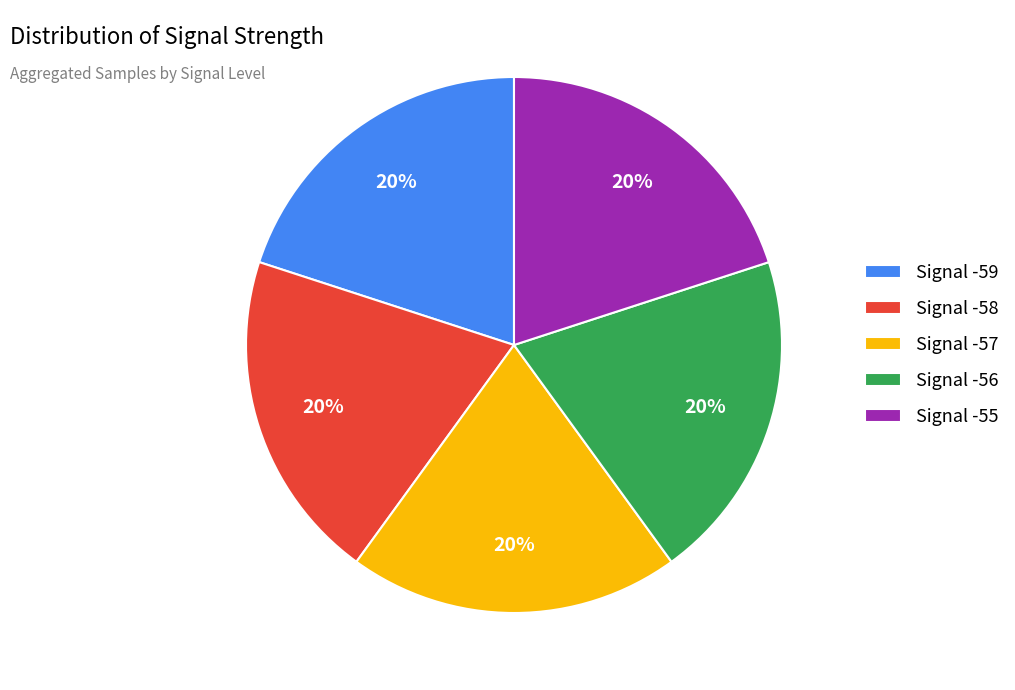

Does Signal -59 account for over 50% of the chart?

No